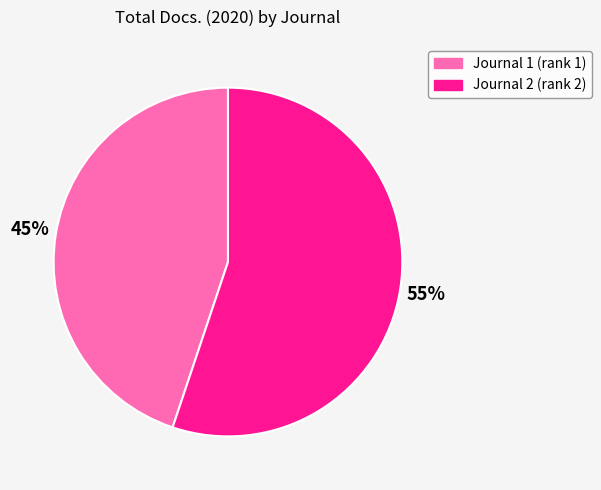

Is there a majority slice in this chart?

Yes